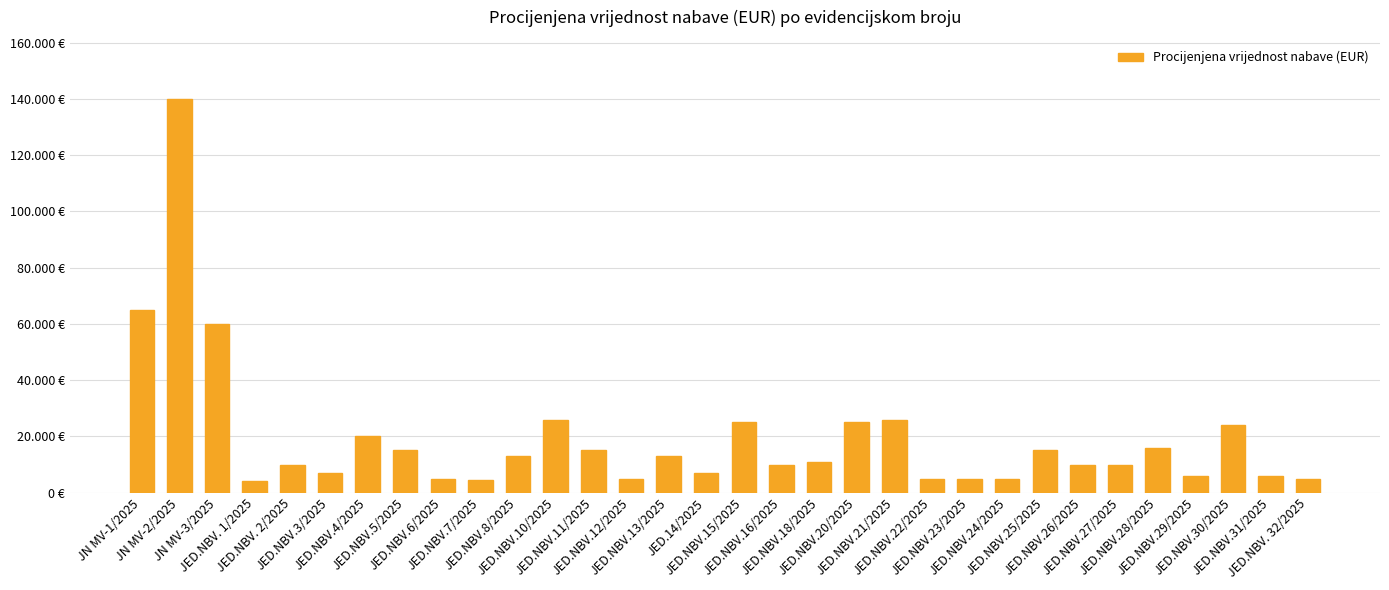

Does the chart contain any negative values?

No